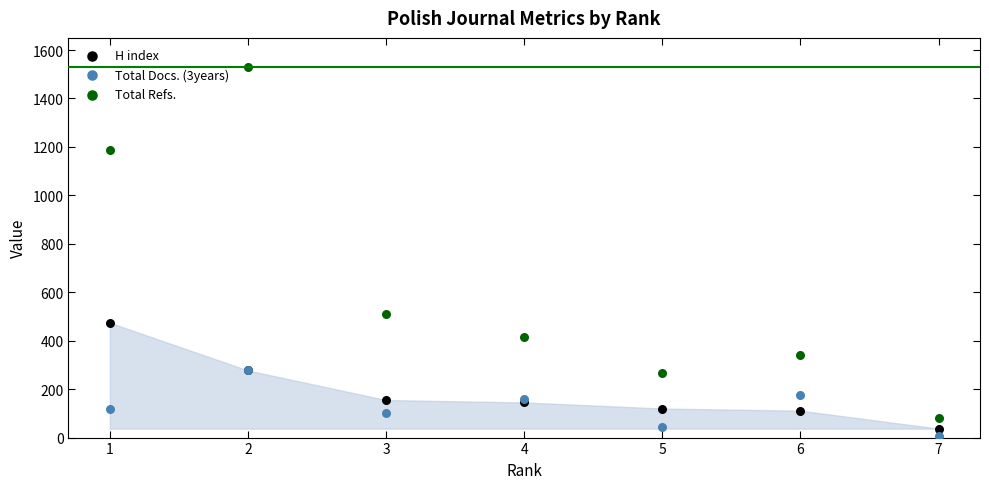

Which series has the largest Y range (max minus min)?

Total Refs.